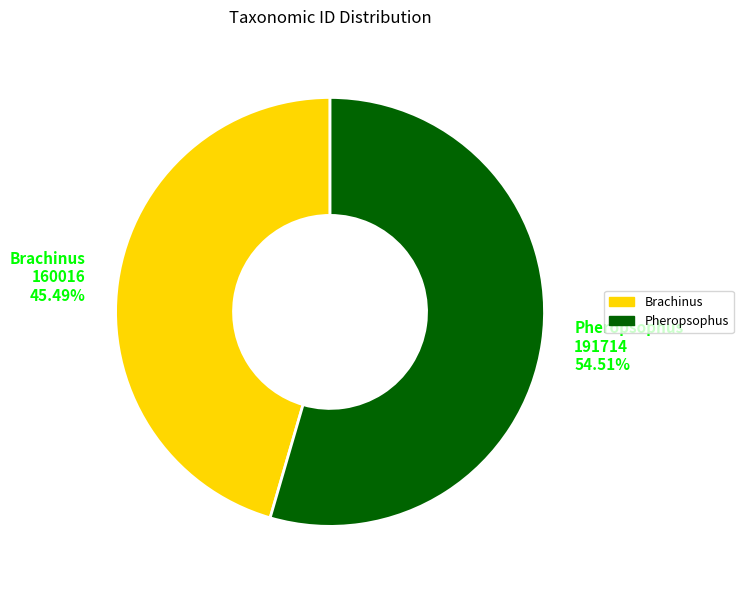

Count the number of slices in the pie.

2